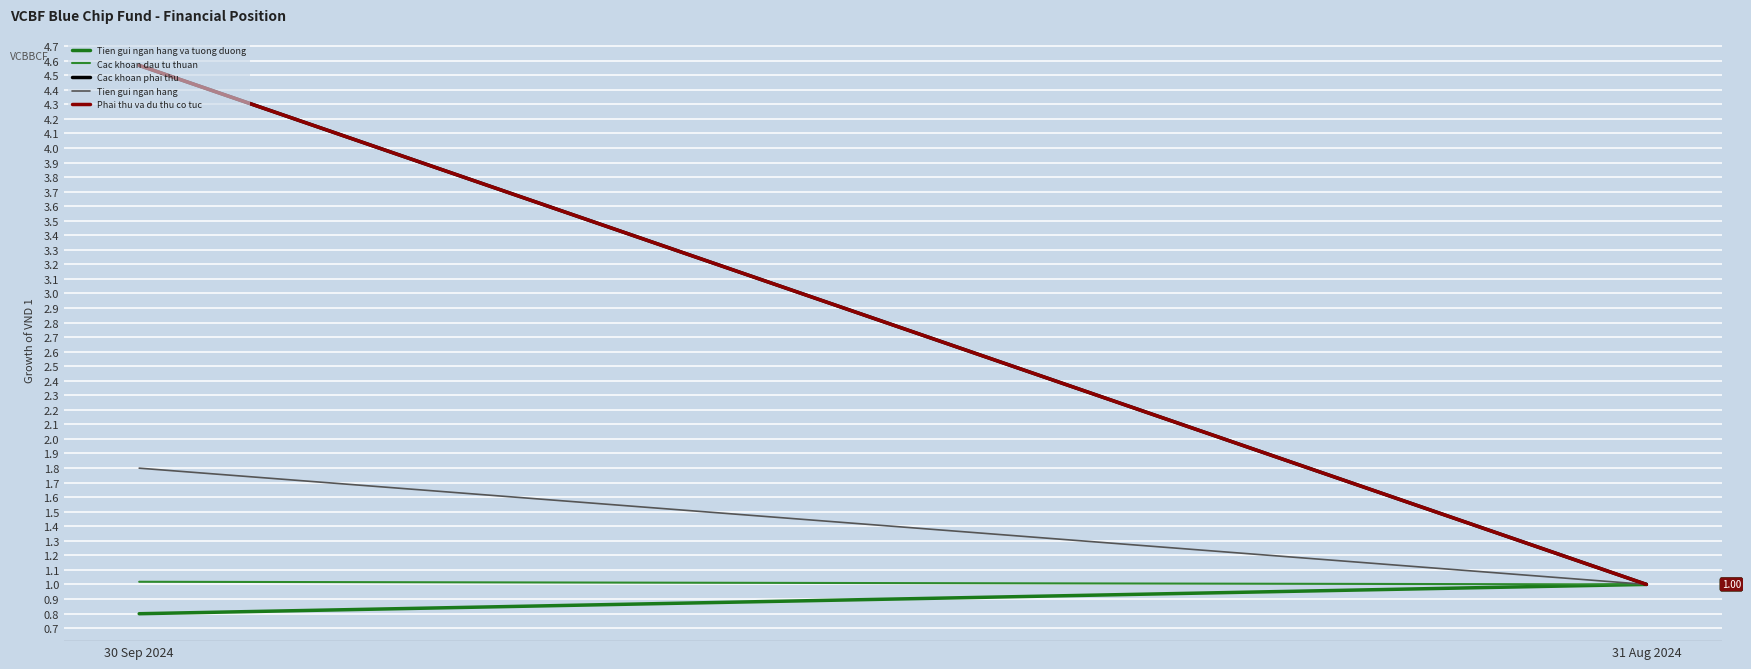

True or false: Cac khoan dau tu thuan has a value of 1.5 at 31 Aug 2024.

False